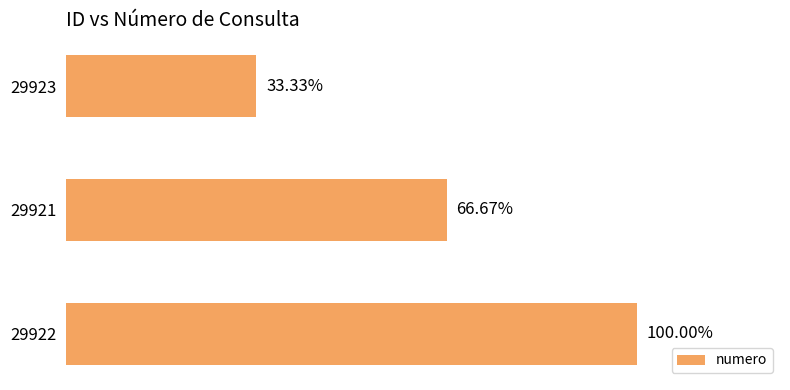

How many values are between 1 and 3?

3